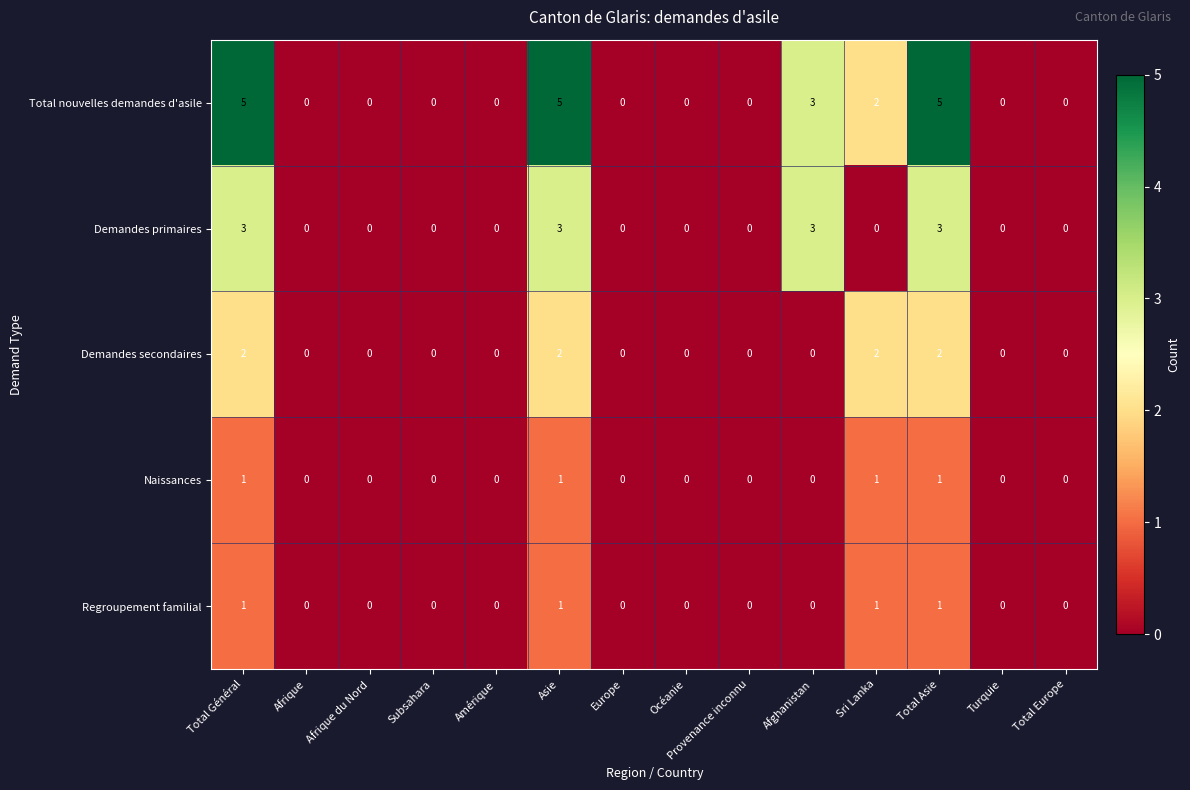

How many values in Total nouvelles demandes d'asile are above zero?

5